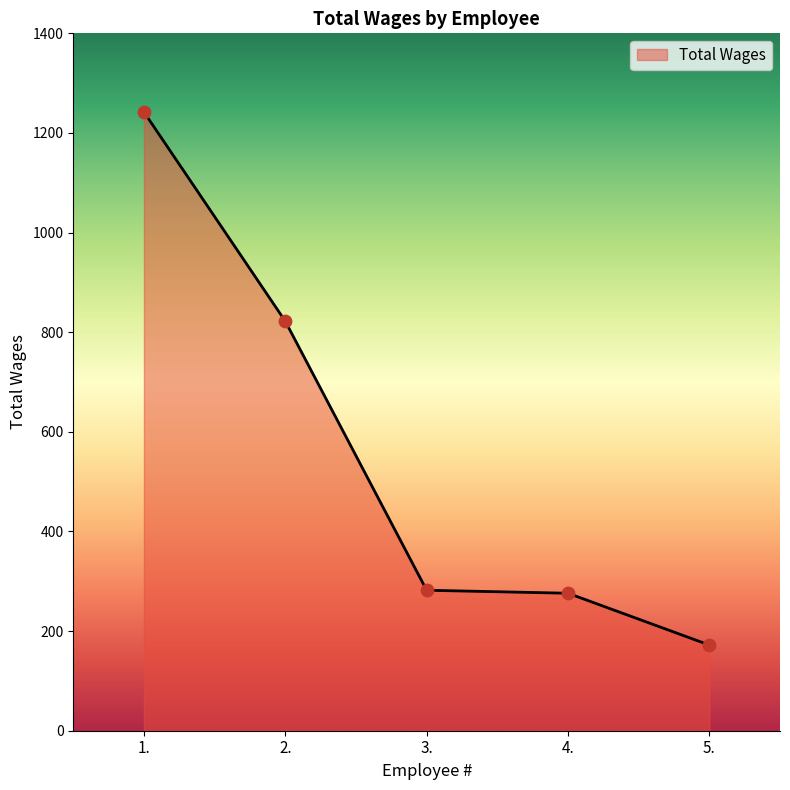

What is the change in value from 1. to 3.?

-960